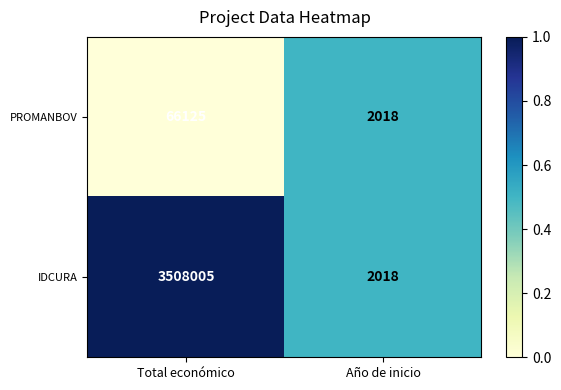

Is it true that IDCURA equals 5085347 at Total económico?

False